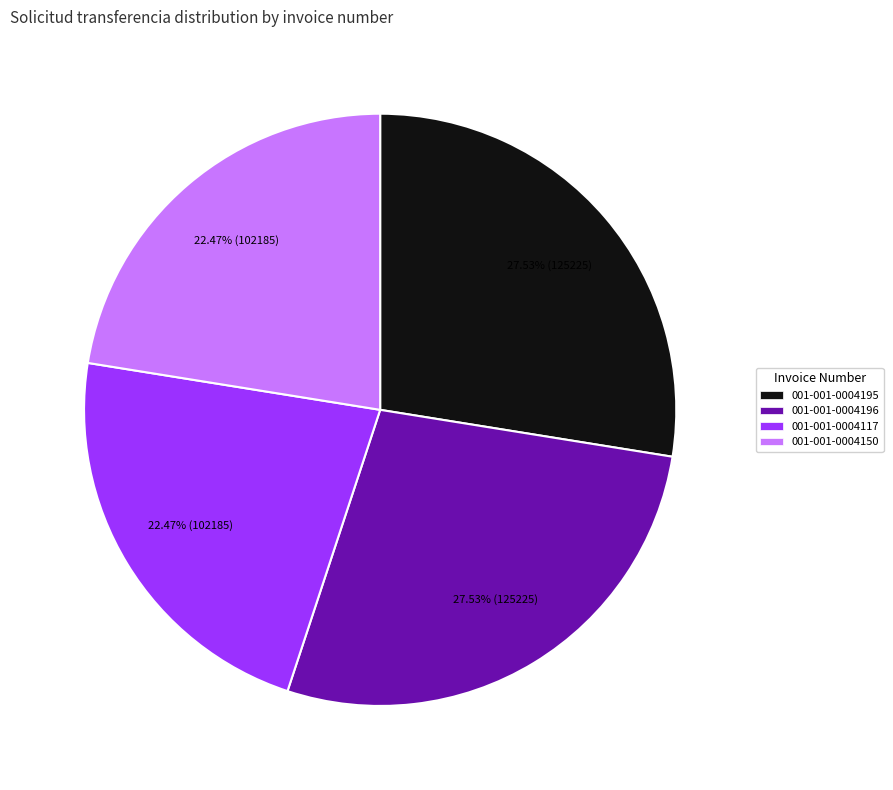

What is the total percentage of 001-001-0004150 and 001-001-0004196?

50.0%